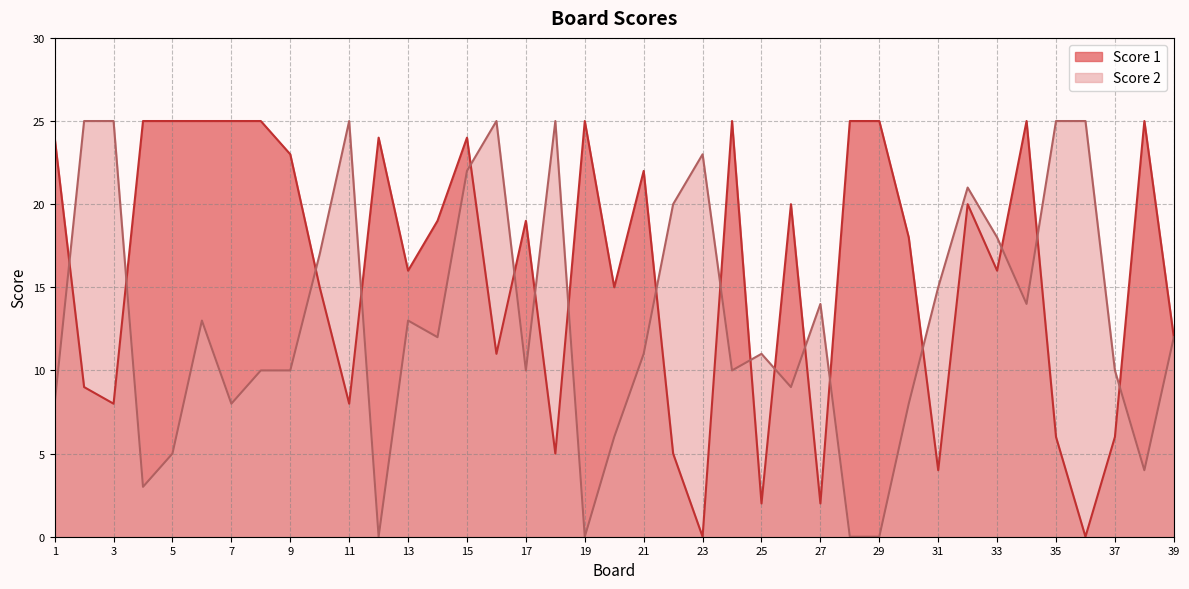

At which label is Score 1 closest to 12?

39